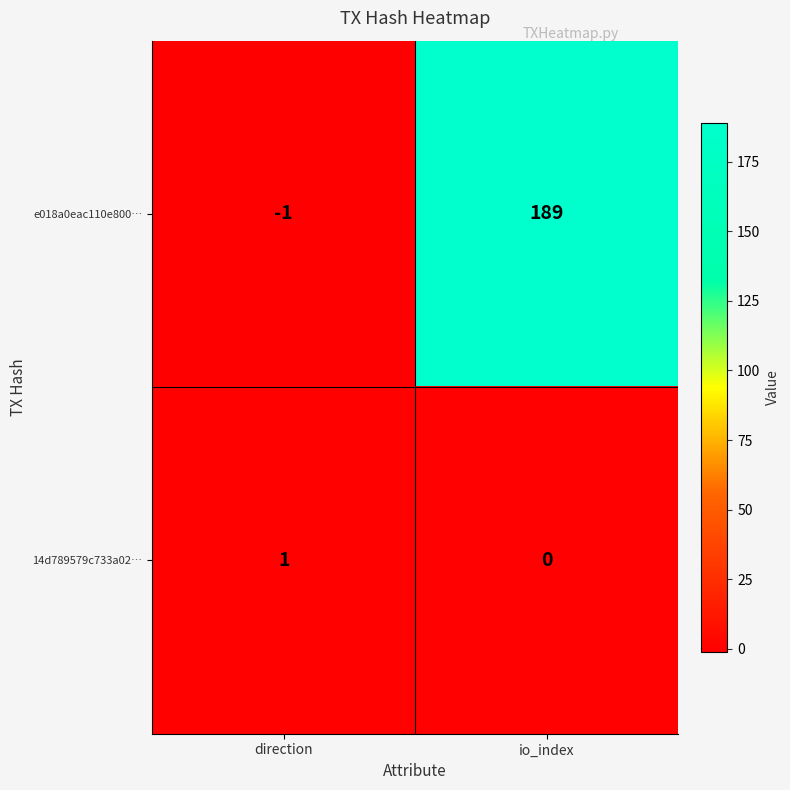

List the series in order of their overall mean, lowest first.

14d789579c733a02…, e018a0eac110e800…